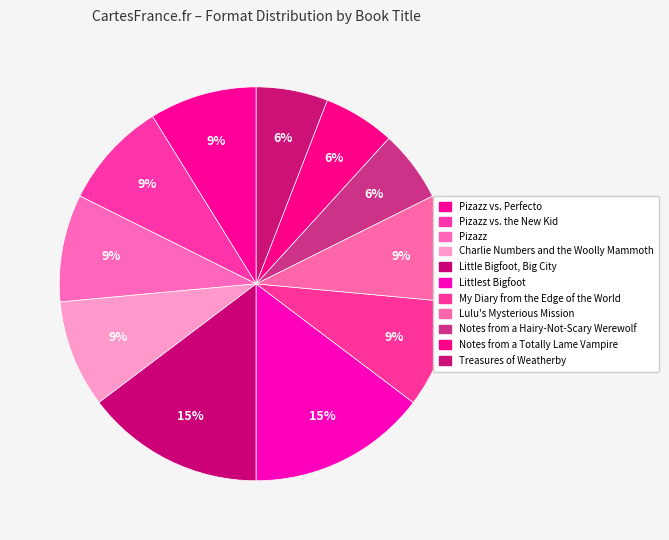

How many slices are in this pie chart?

11